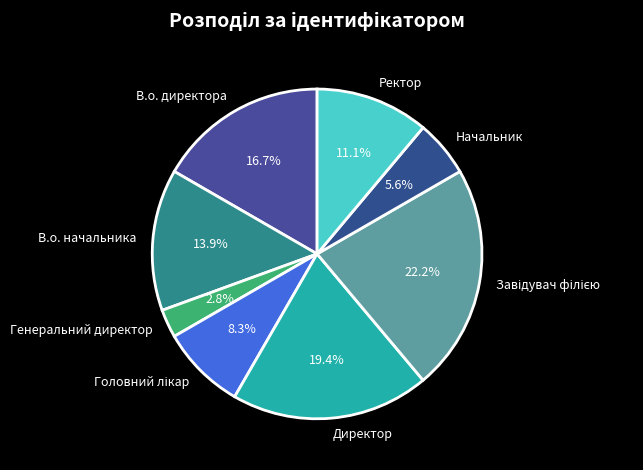

Between В.о. начальника and Начальник, which is larger?

В.о. начальника